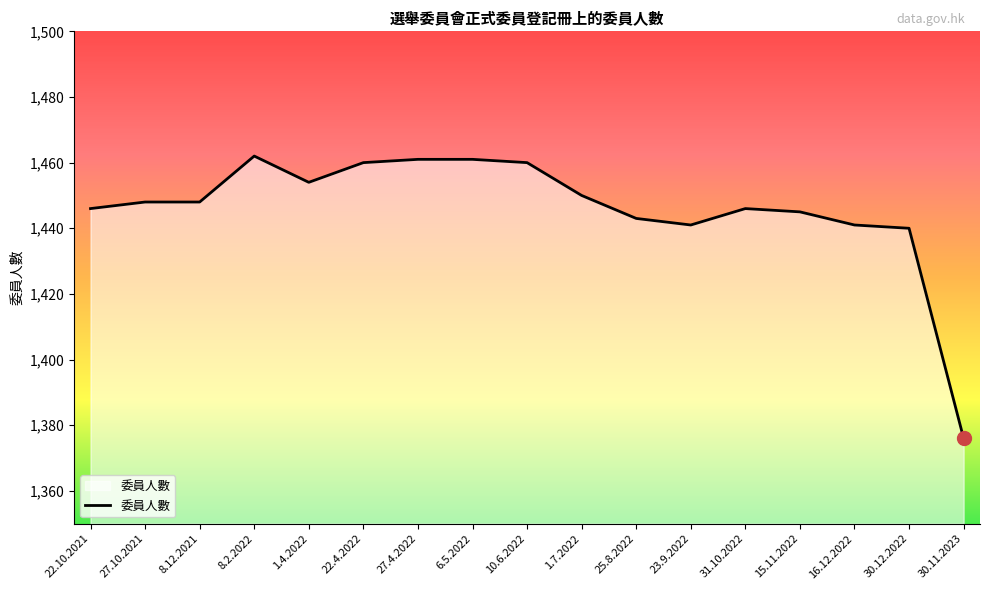

Which label corresponds to the smallest value in the chart?

30.11.2023